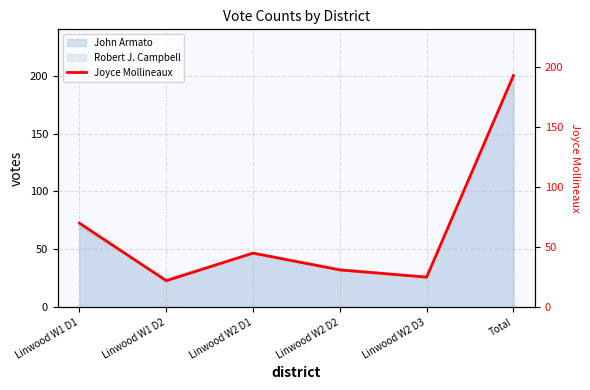

What is the average value?

64